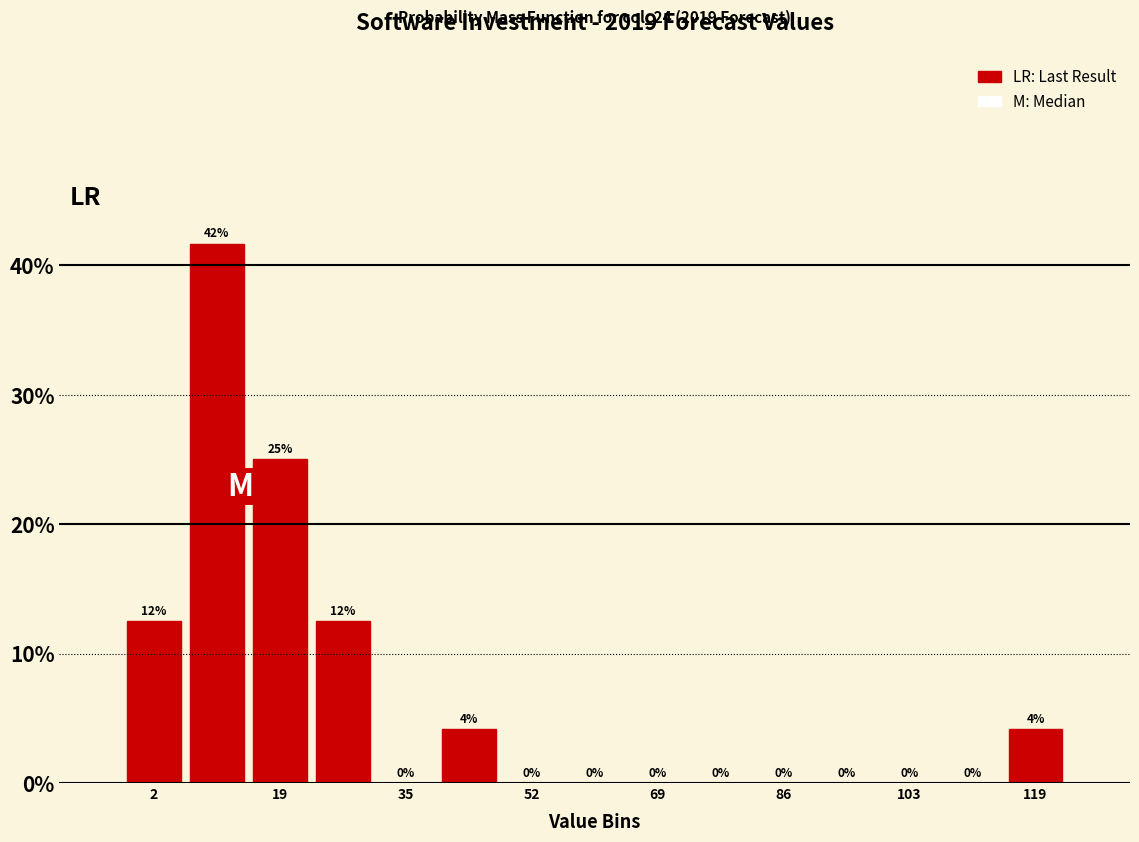

Over which range of the x-axis is the bar tallest?

6 to 14